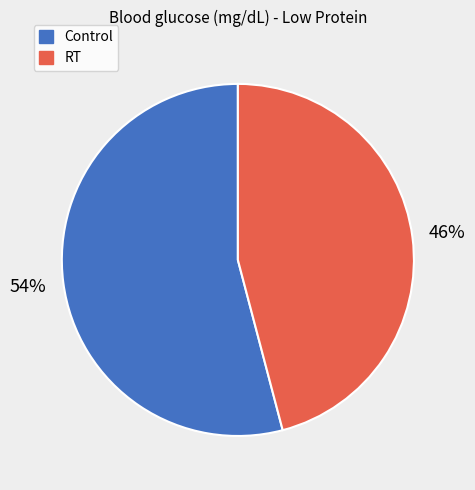

The Control slice represents 43% of the pie. True or false?

False